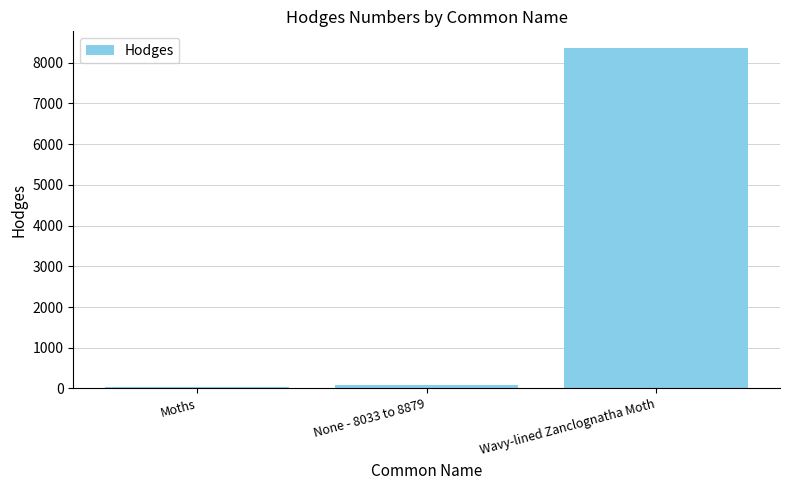

Does the chart contain stacked bars?

No